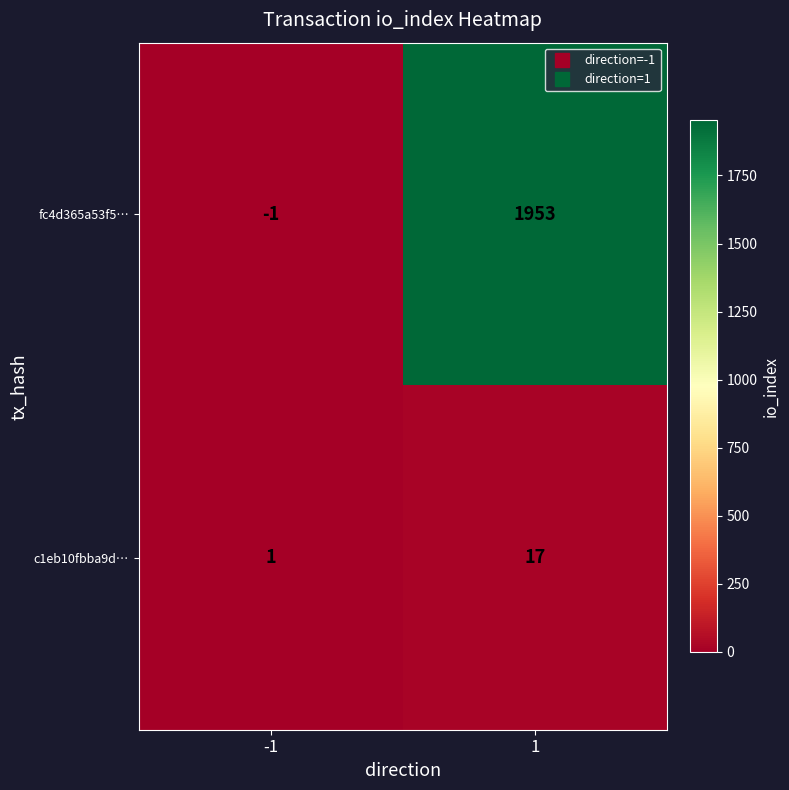

Read the fc4d365a53f5… value at 1, to the nearest 10.

1950